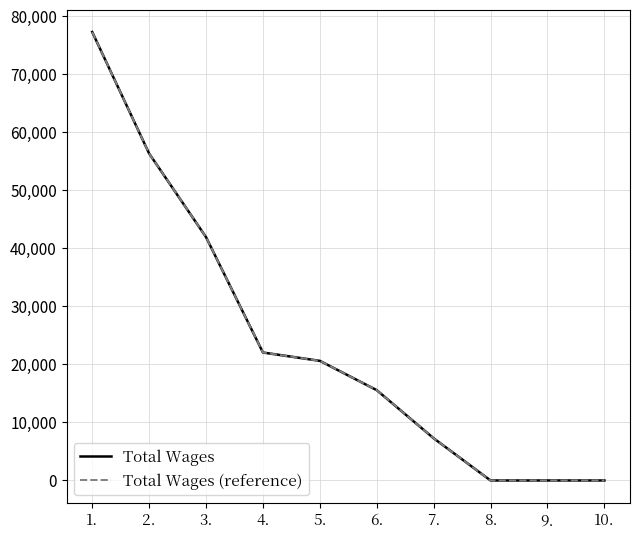

Does the chart display data point markers on the line(s)?

No